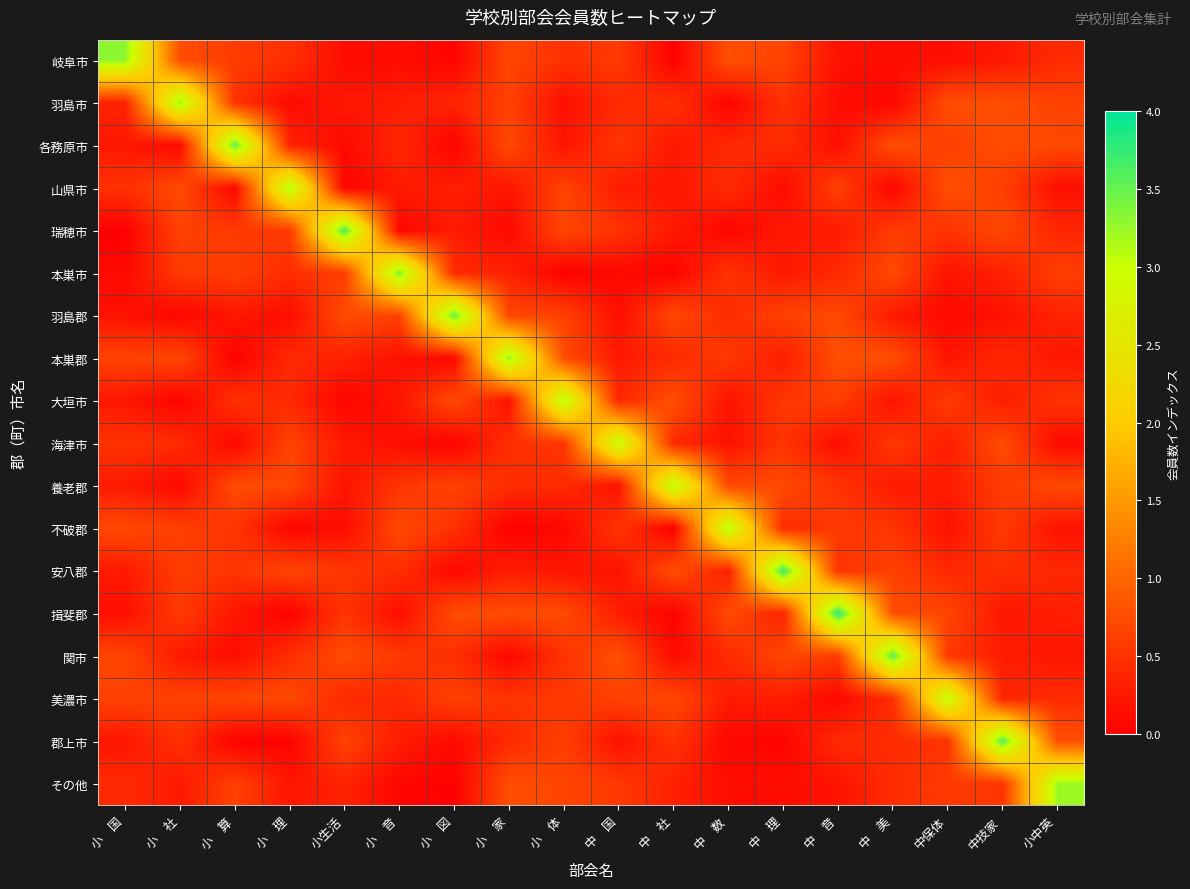

Which has a higher value, 中　数 or 小　理?

中　数